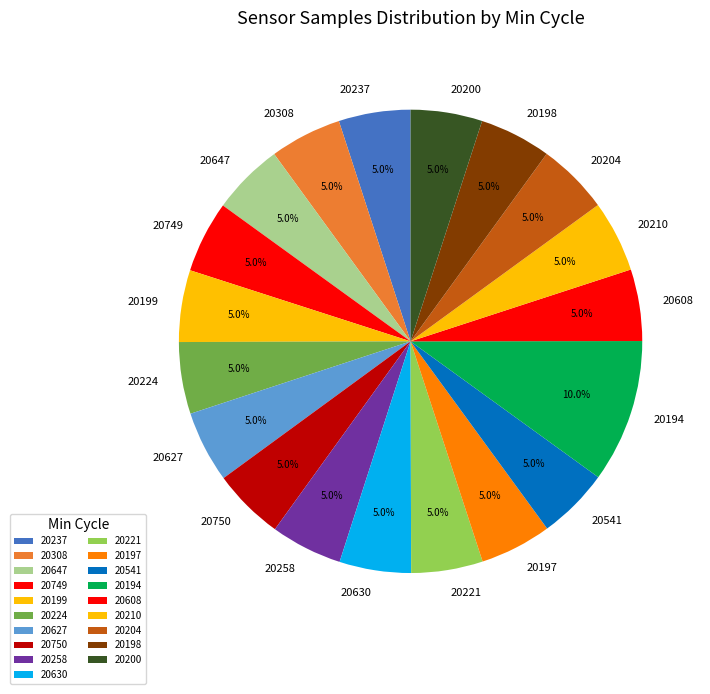

Count the number of slices in the pie.

19